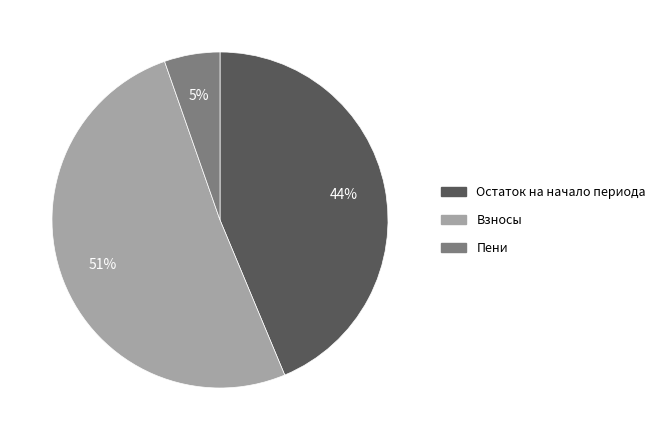

What is the ratio of the value at Взносы to the value at Остаток на начало периода?

1.2